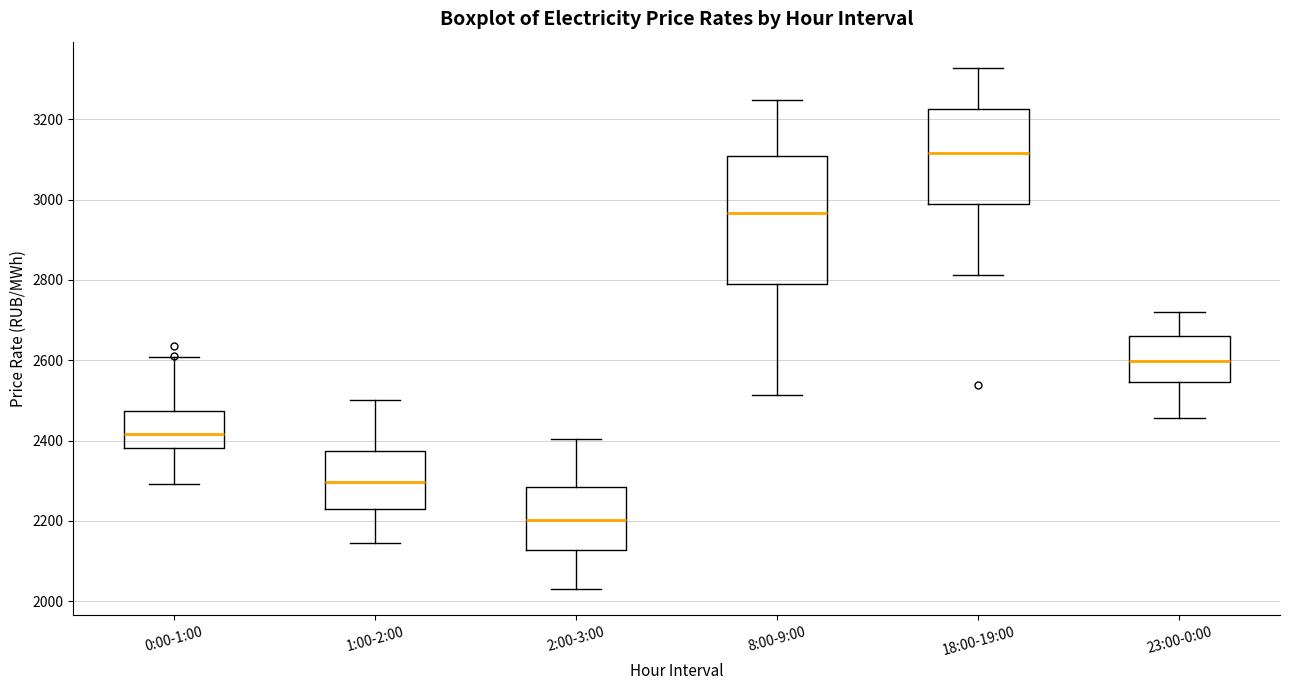

Reading left to right, transcribe this box plot: for each box, give where its median line is, the range the box spans, and where its two whiskers end, as read against the y-axis. The values are not printed on the chart, so give them approximately, as read against the axis.

0:00-1:00: median 2420, box 2380 to 2480, whiskers 2300 to 2600
1:00-2:00: median 2300, box 2240 to 2380, whiskers 2140 to 2500
2:00-3:00: median 2200, box 2120 to 2280, whiskers 2040 to 2400
8:00-9:00: median 2960, box 2780 to 3100, whiskers 2520 to 3240
18:00-19:00: median 3120, box 2980 to 3220, whiskers 2820 to 3320
23:00-0:00: median 2600, box 2540 to 2660, whiskers 2460 to 2720